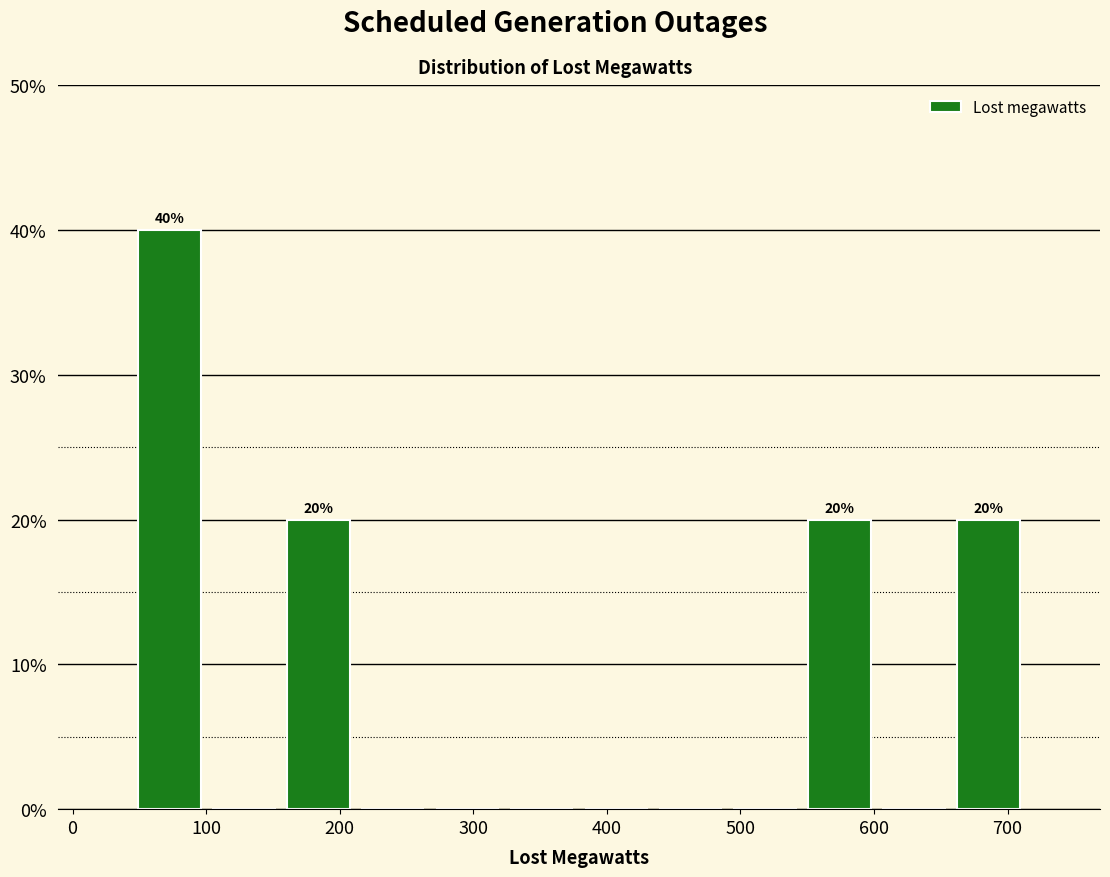

Which range on the x-axis has the tallest bar?

40 to 100